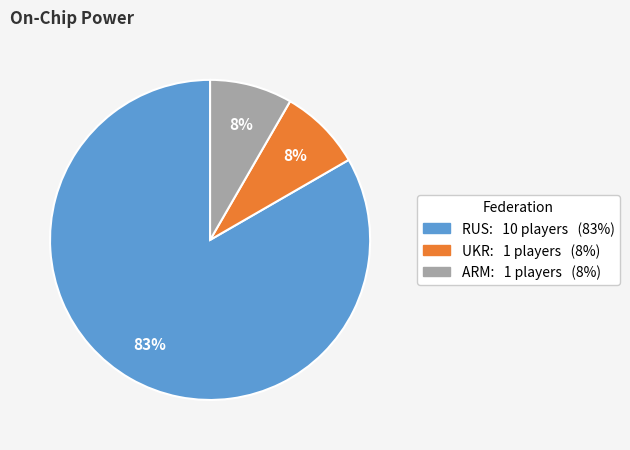

To the nearest percent, what is the average slice percentage?

33%